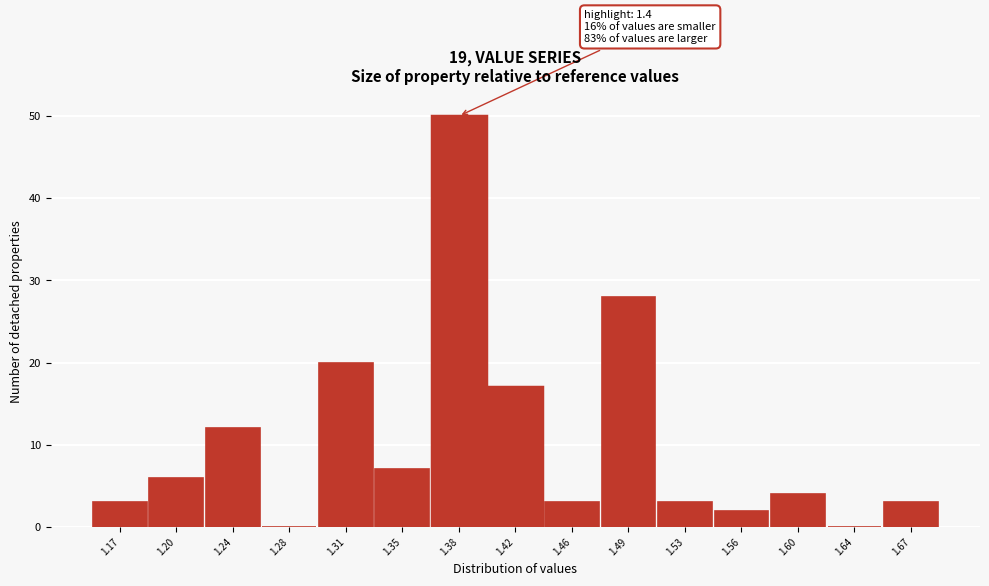

Which range on the x-axis has the tallest bar?

1.366 to 1.402